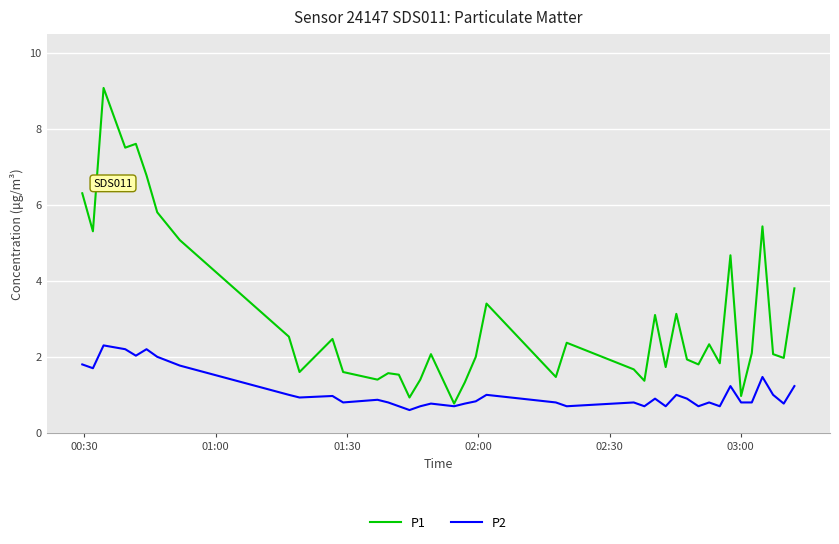

What is the average value of the P2 series?

1.1